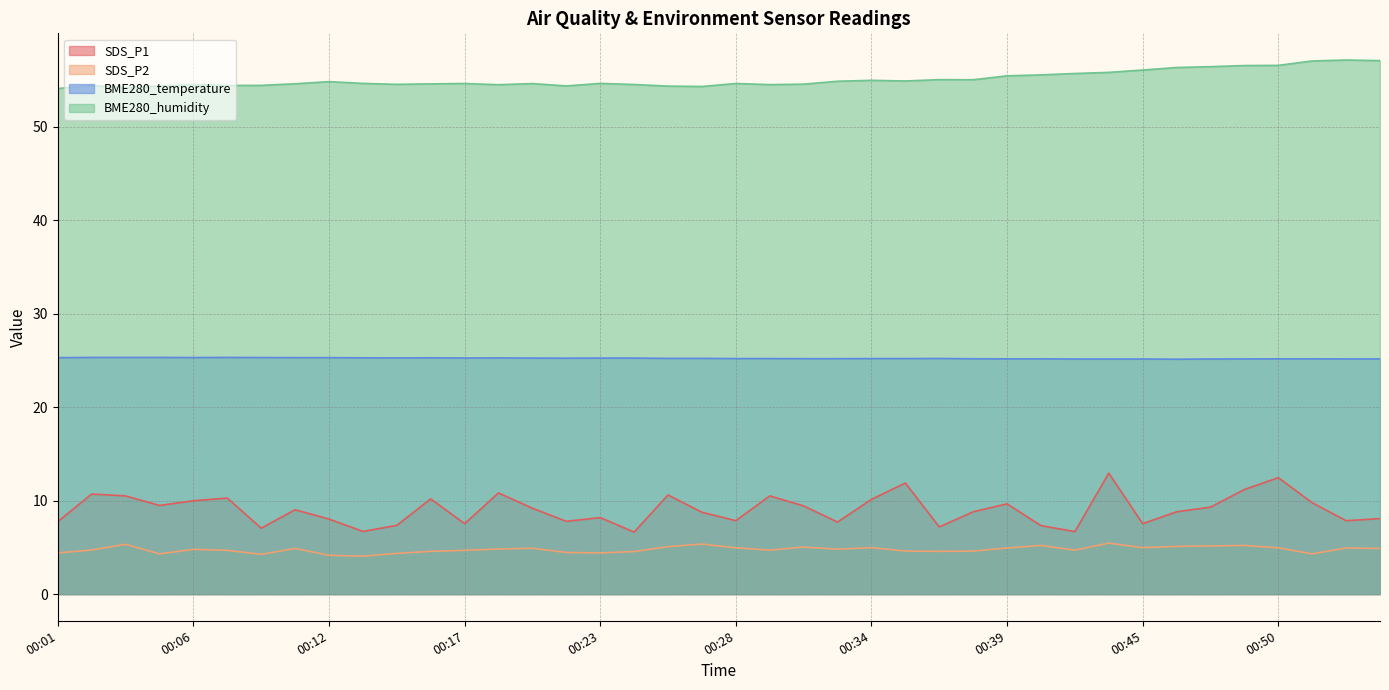

True or false: BME280_humidity and BME280_temperature cross at least once.

False